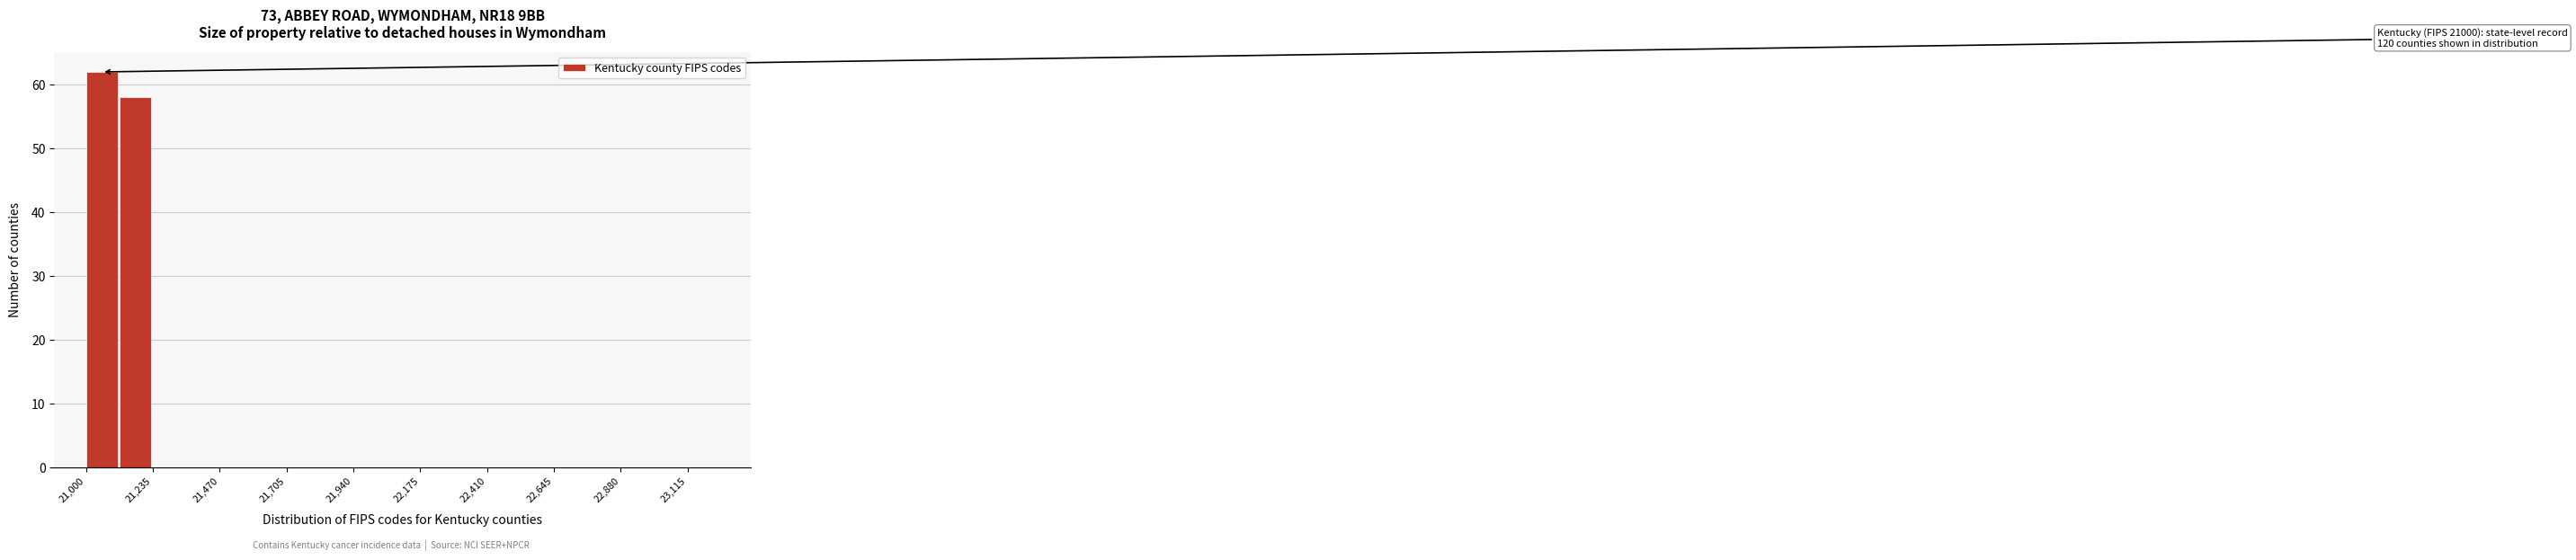

Read against the x-axis, roughly where is the centre of the tallest bar?

21050